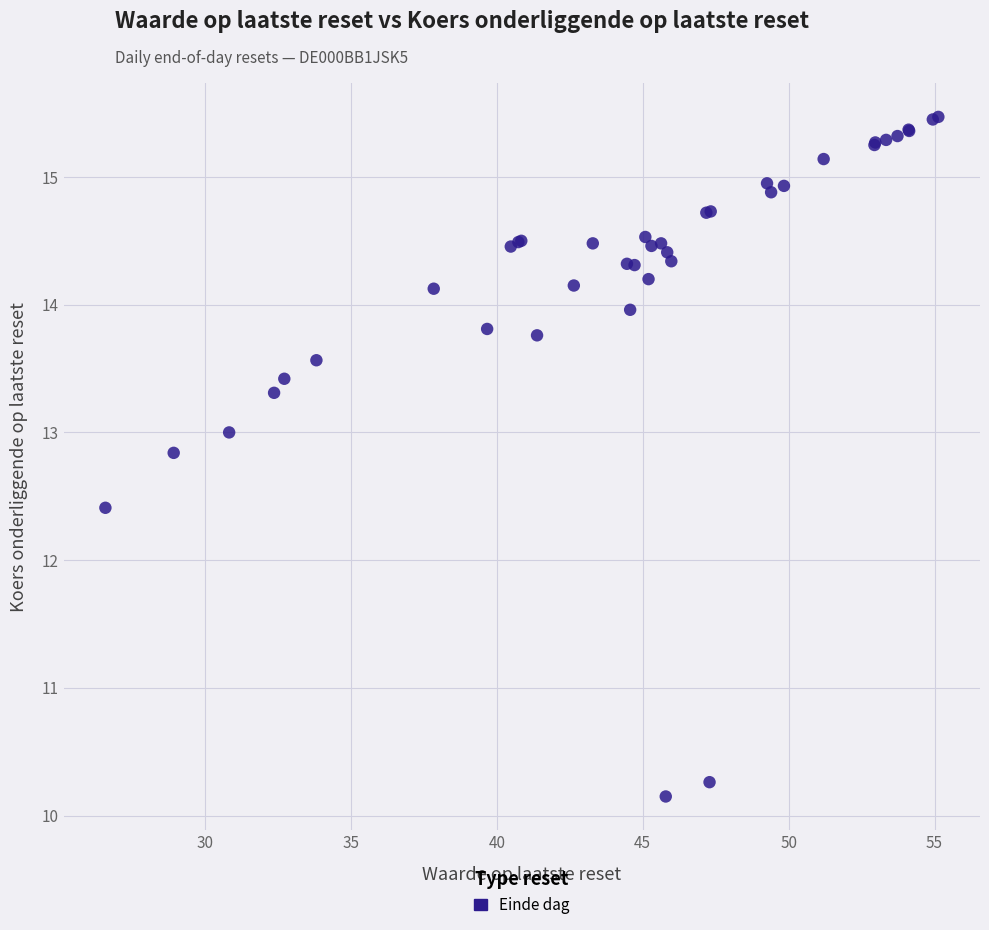

What Y value in the scatter plot is closest to 12?

12.4